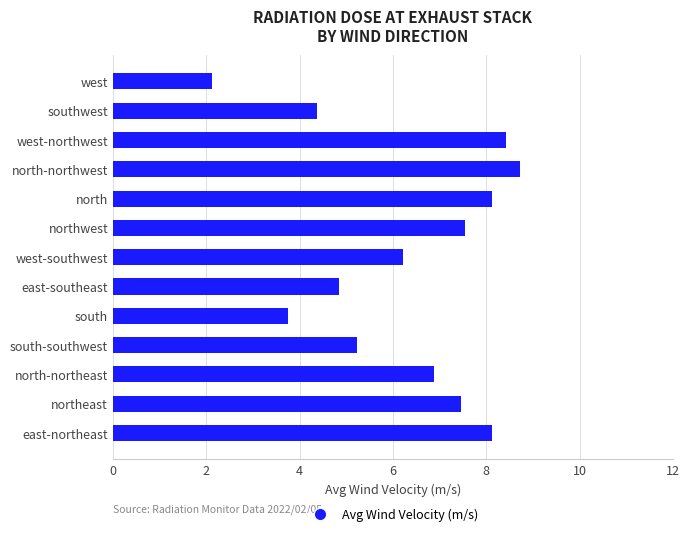

Which has a higher value, south or west?

south